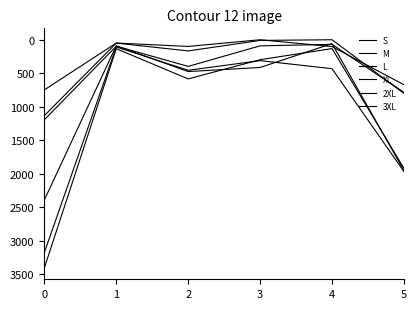

Between which two adjacent categories do S and 2XL first intersect?

4 and 5